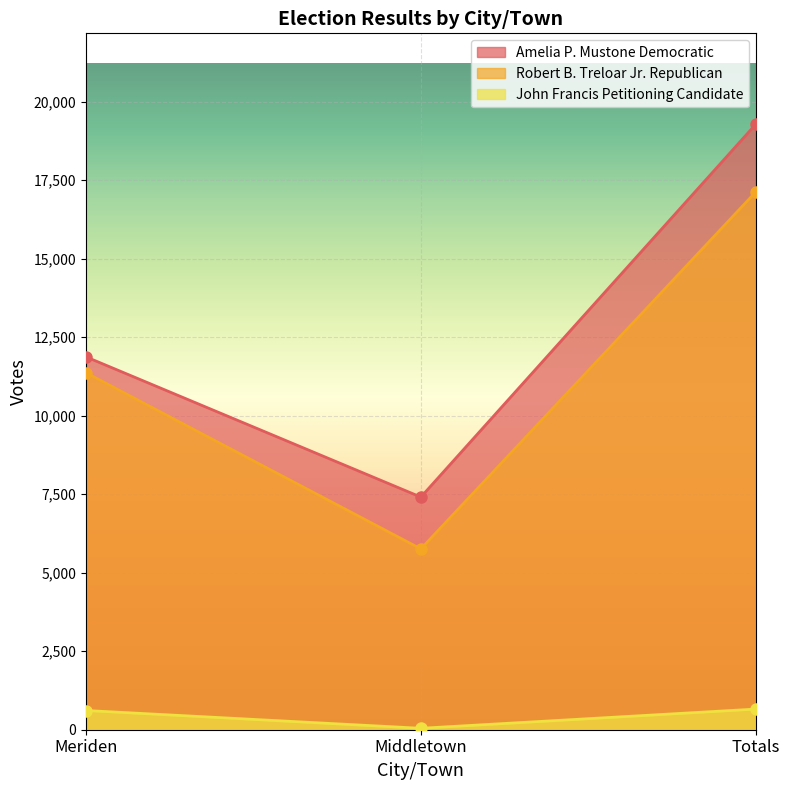

What is the maximum value for Robert B. Treloar Jr. Republican?

17126